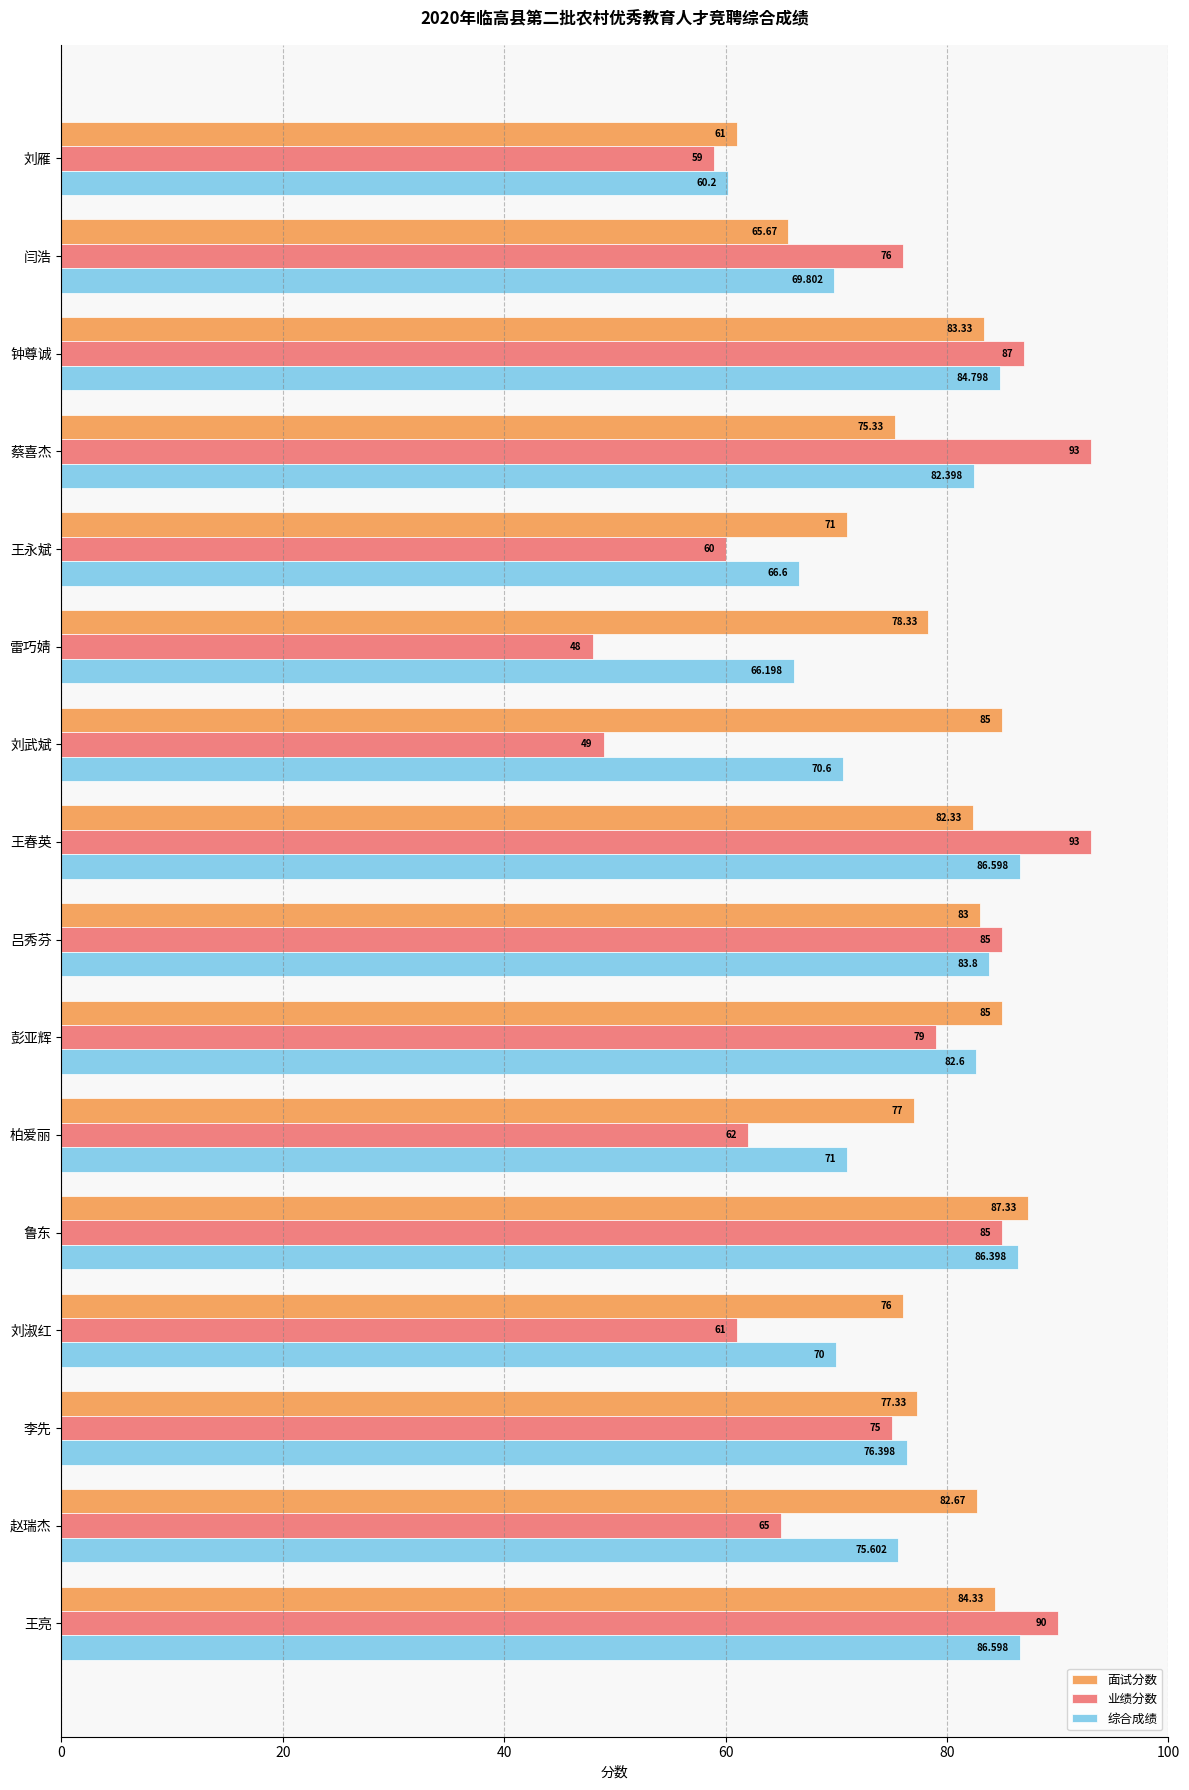

Which category has the lowest value across all series?

雷巧婧